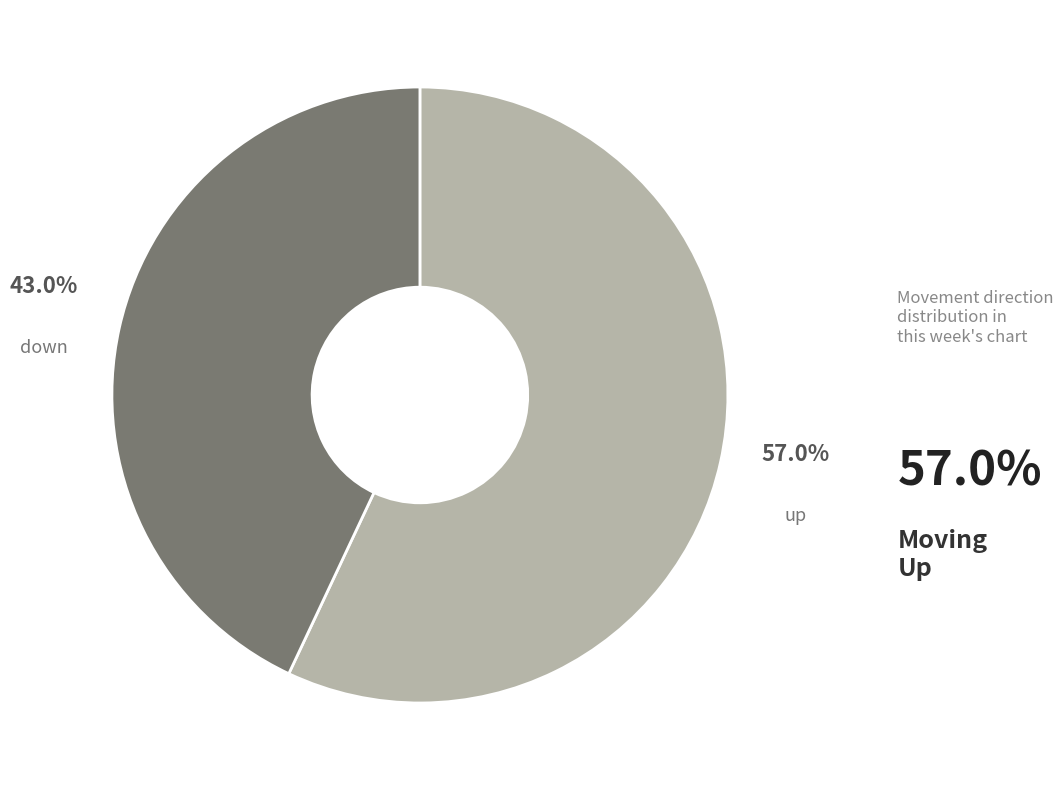

Is there a majority slice in this chart?

Yes